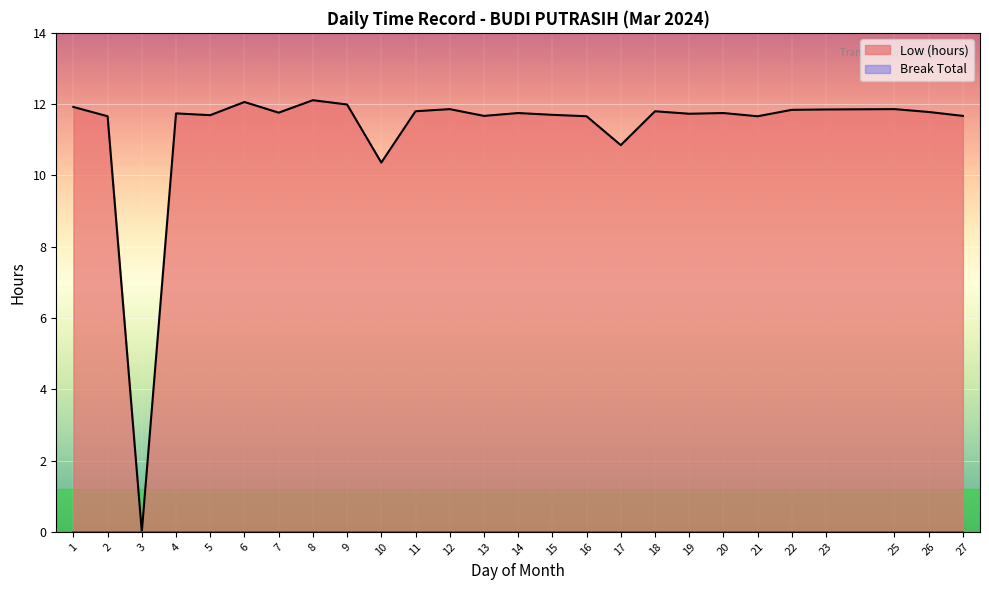

The value at 1 is 11.9. True or false?

True